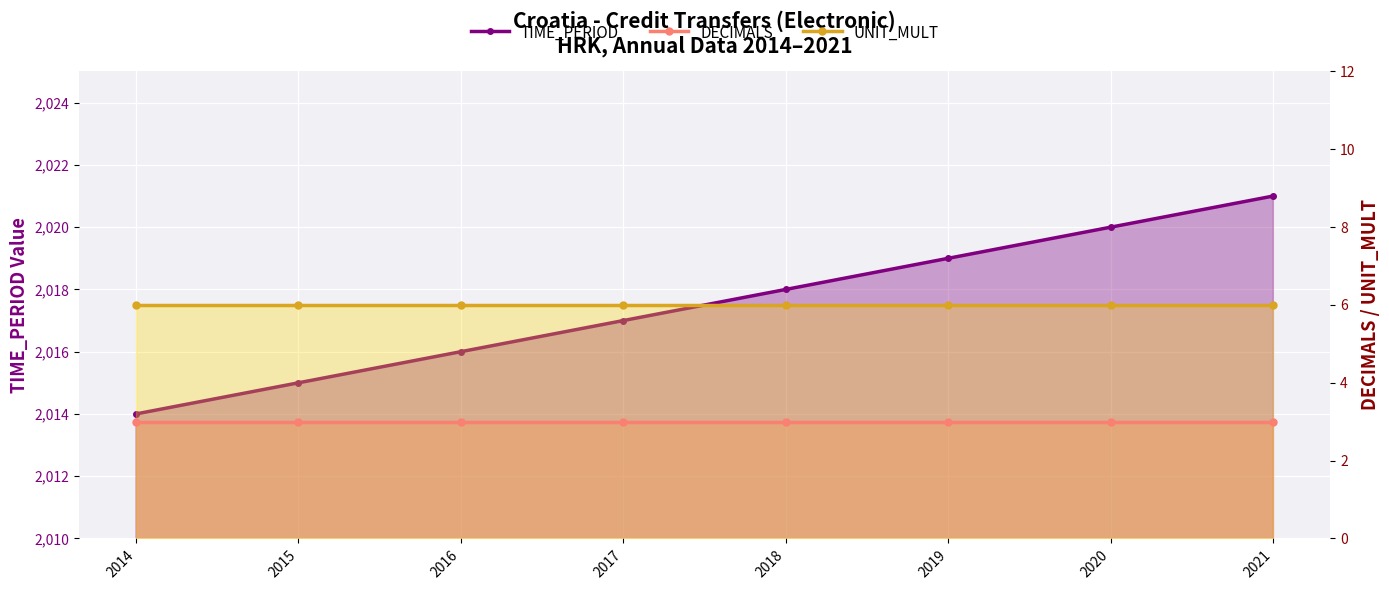

What are all the series names shown in the legend?

TIME_PERIOD, DECIMALS, UNIT_MULT